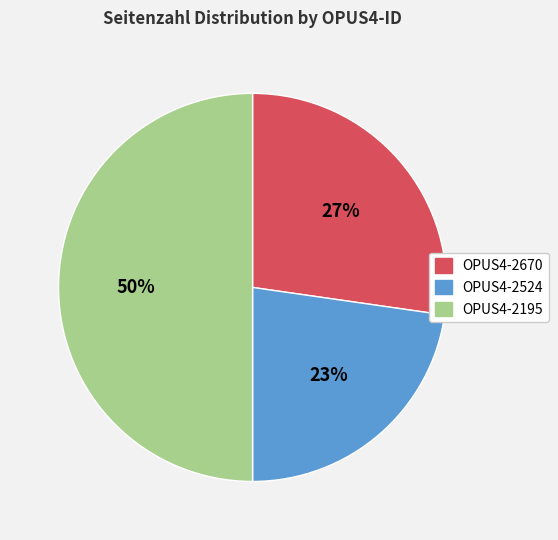

The OPUS4-2670 slice represents 27% of the pie. True or false?

True